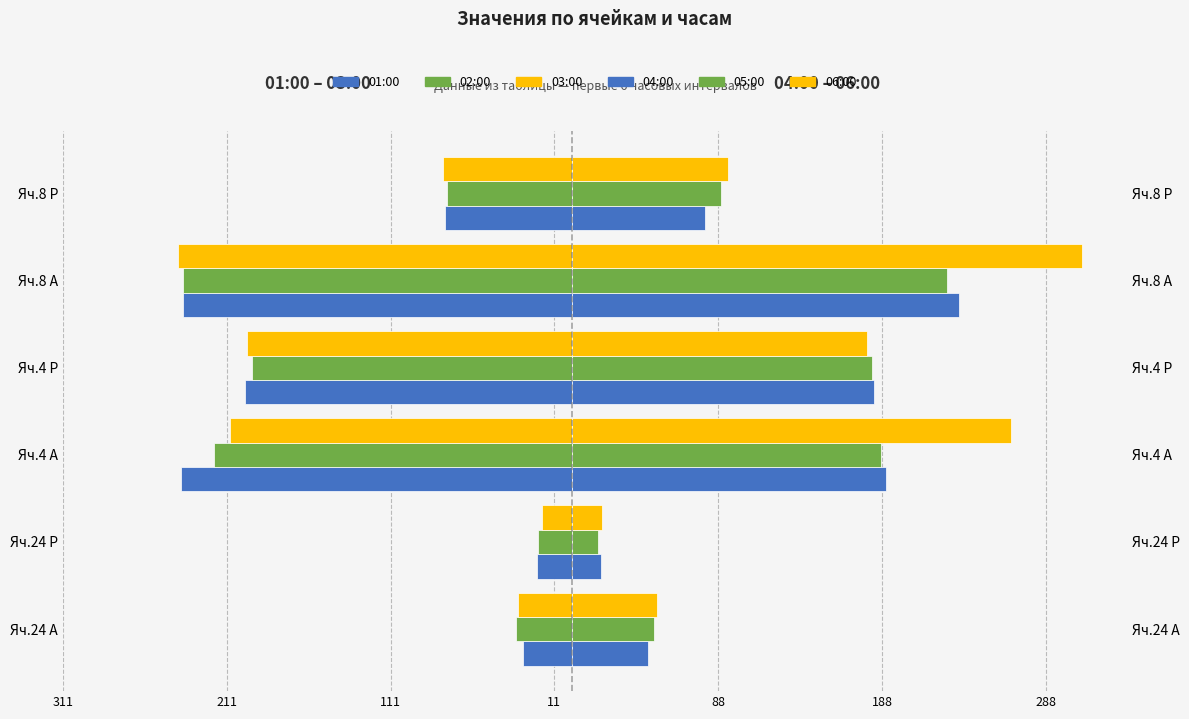

How many values in the 03:00 series exceed -79?

2